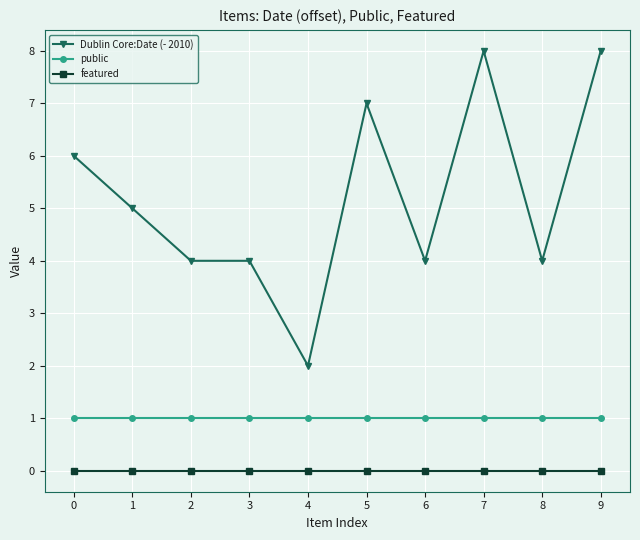

Reading right to left, list all the values displayed in this chart.

Dublin Core:Date (- 2010): 9=8	8=4	7=8	6=4	5=7	4=2	3=4	2=4	1=5	0=6
public: 9=1	8=1	7=1	6=1	5=1	4=1	3=1	2=1	1=1	0=1
featured: 9=0	8=0	7=0	6=0	5=0	4=0	3=0	2=0	1=0	0=0